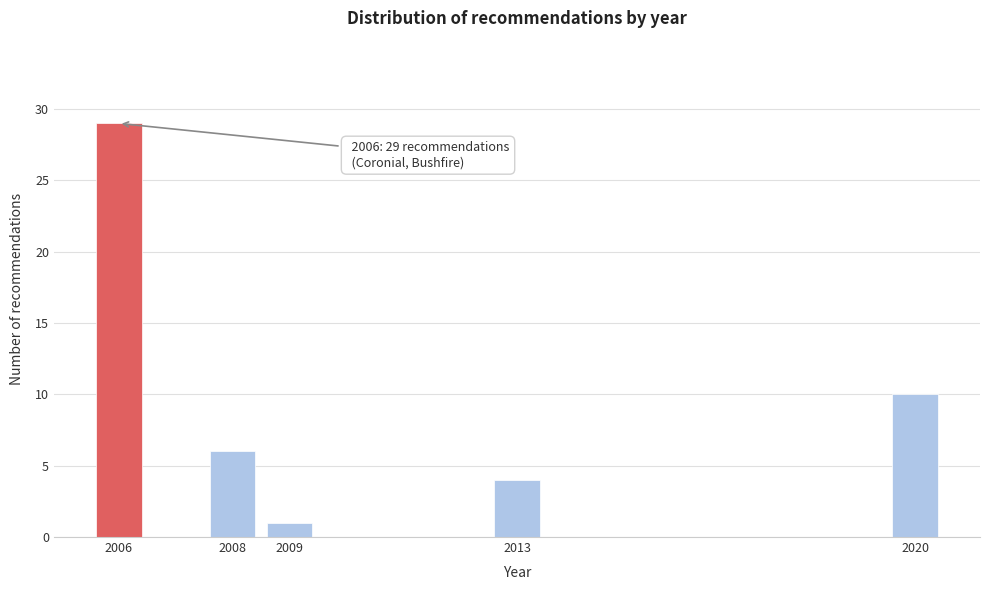

Reading right to left, transcribe all the data shown in this chart.

2020=10	2013=4	2009=1	2008=6	2006=29